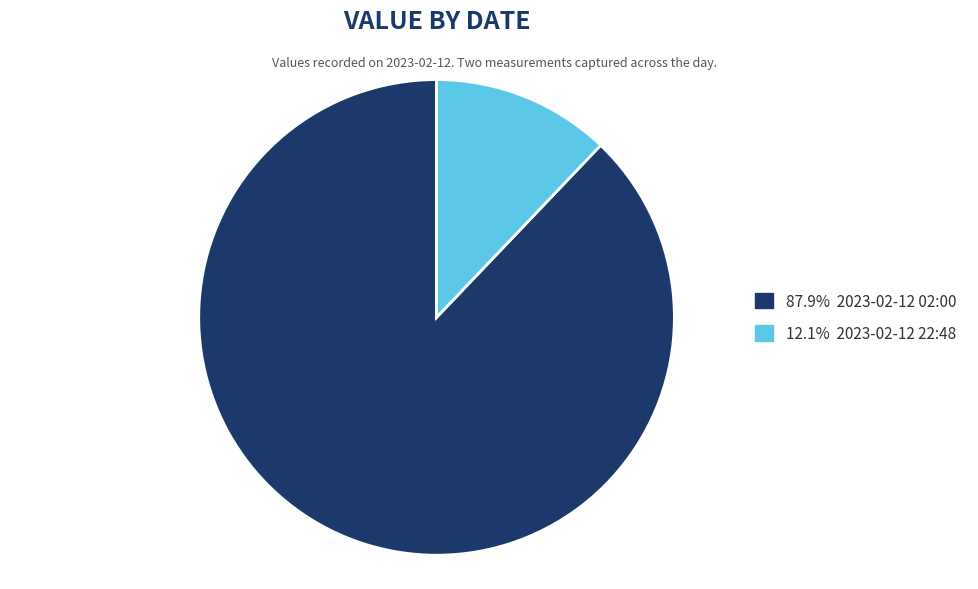

Is there any slice that represents more than half of the pie?

Yes